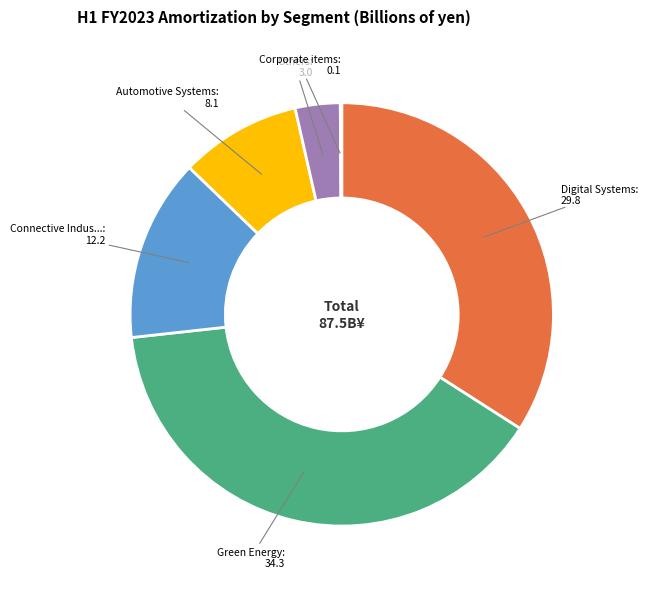

Is there a majority slice in this chart?

No